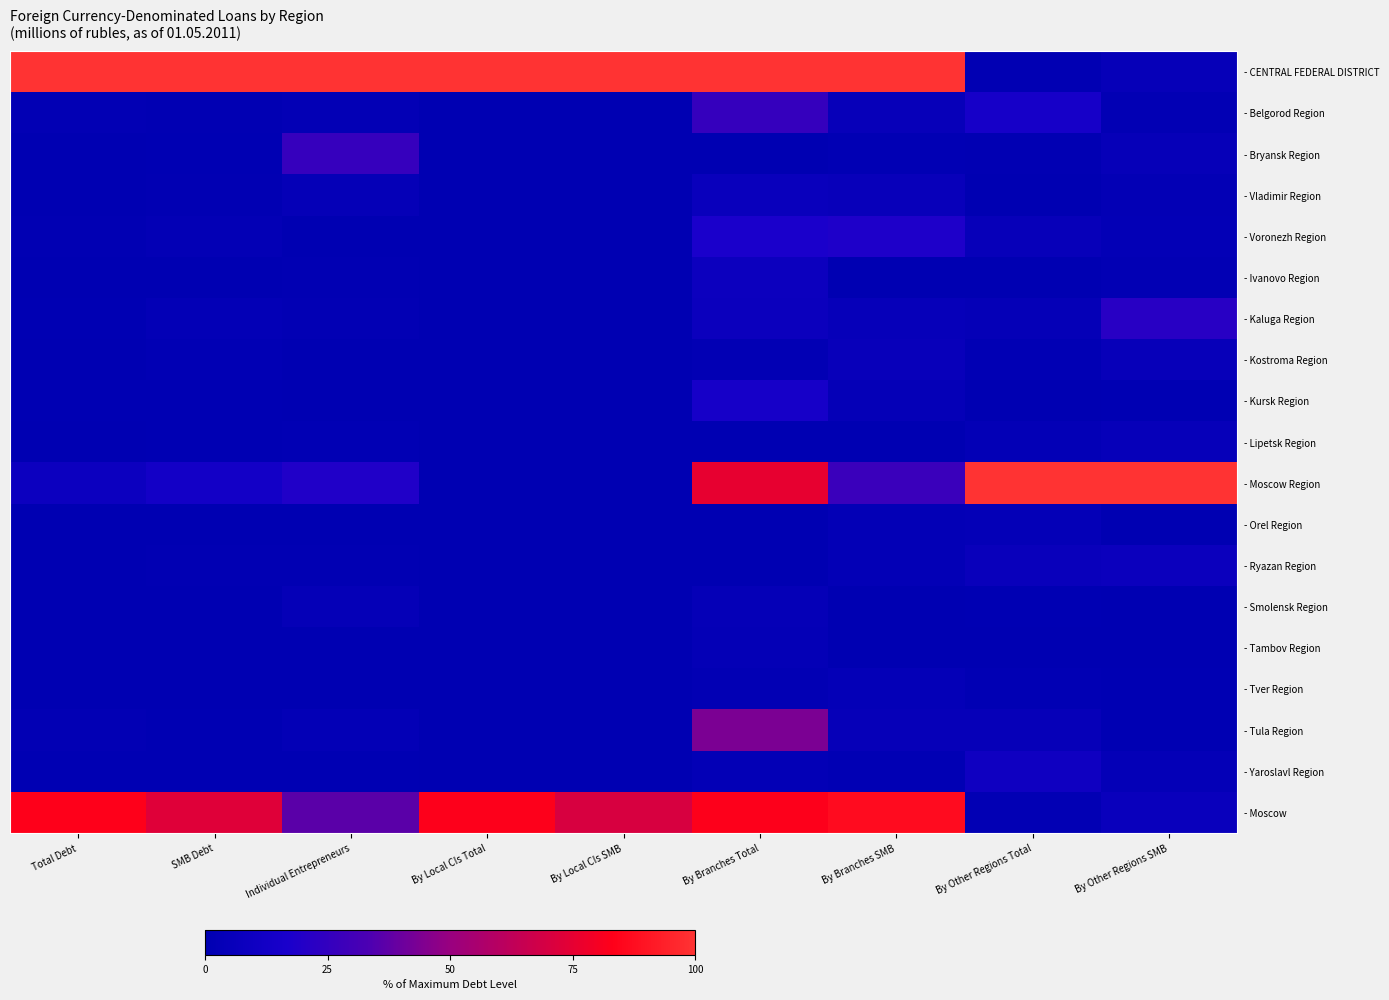

Which category has the lowest value across all series?

Total Debt